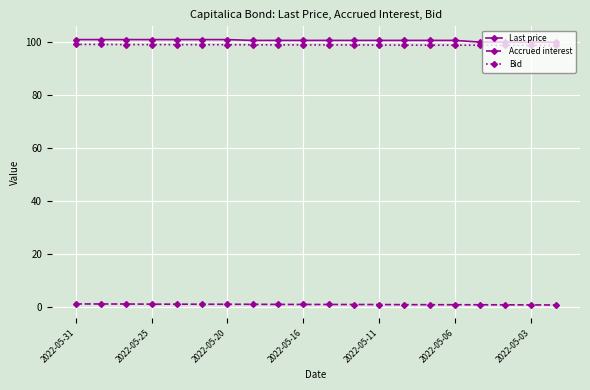

What is the lowest value of the Bid series?

98.8